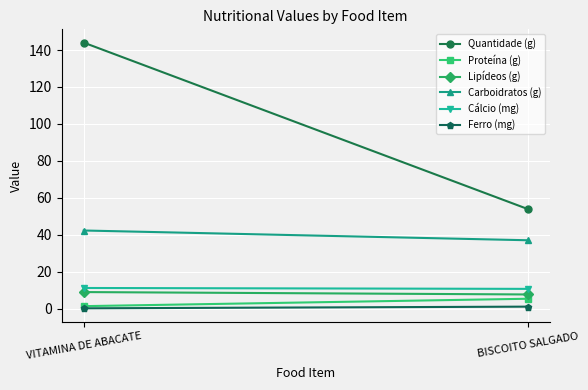

At which label is Quantidade (g) closest to 99?

VITAMINA DE ABACATE